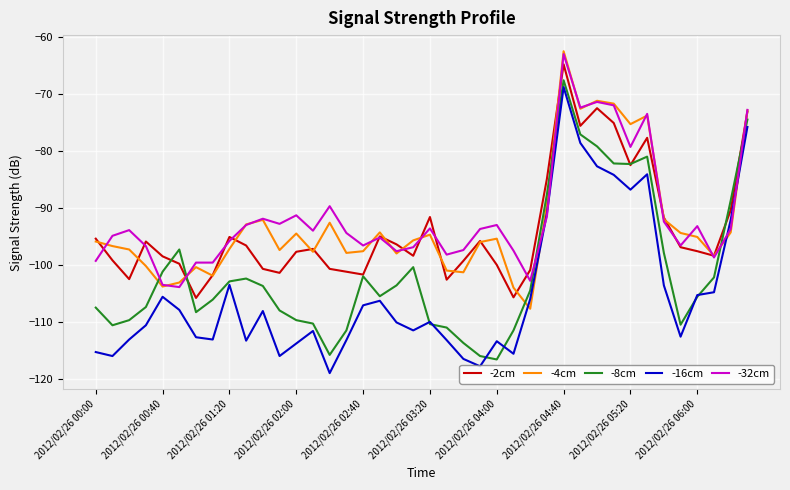

After their last crossing, which series has the higher values: -16cm or -4cm?

-4cm